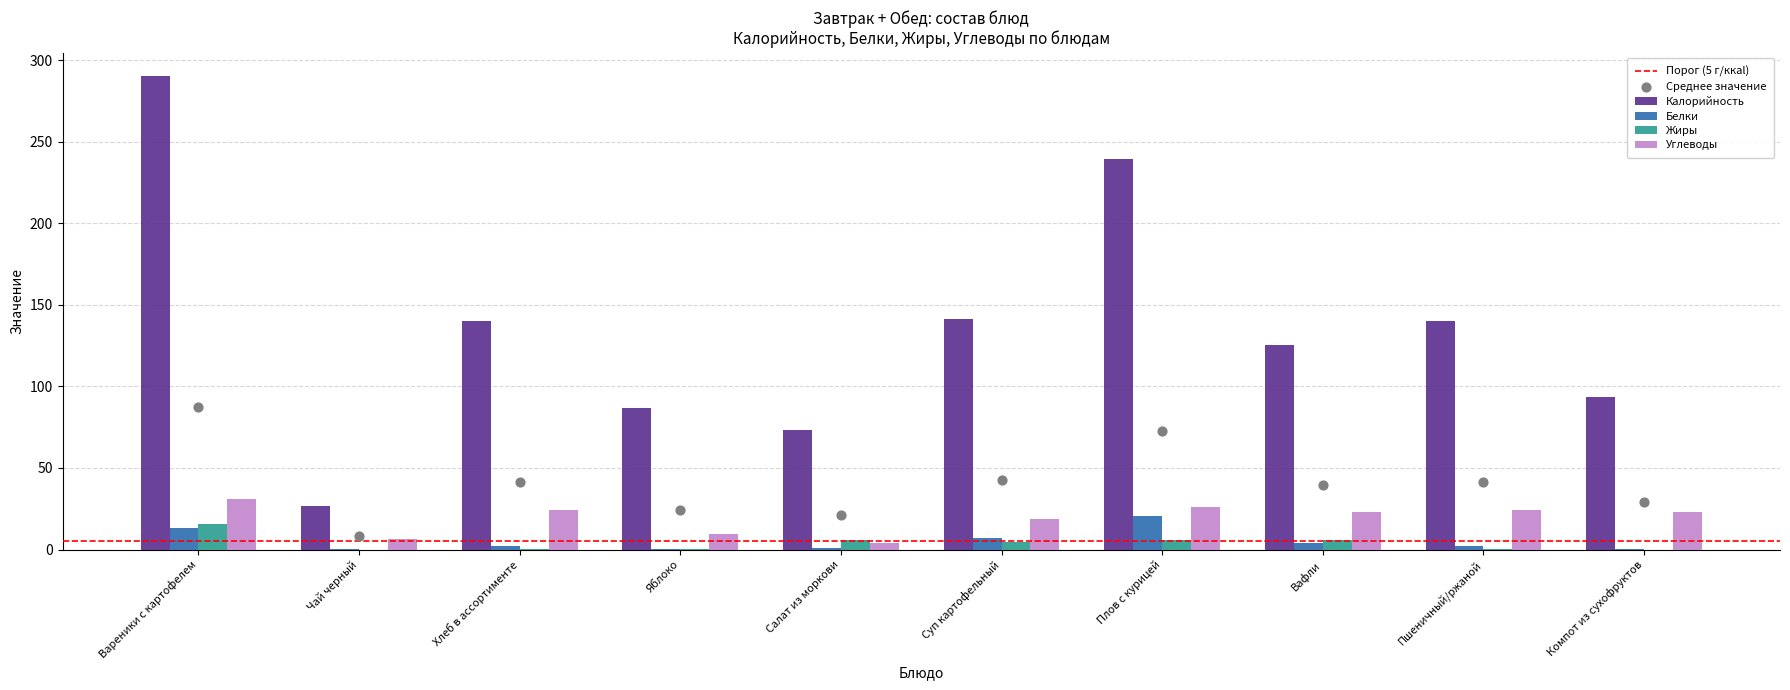

Which series reaches the maximum Y coordinate?

Калорийность